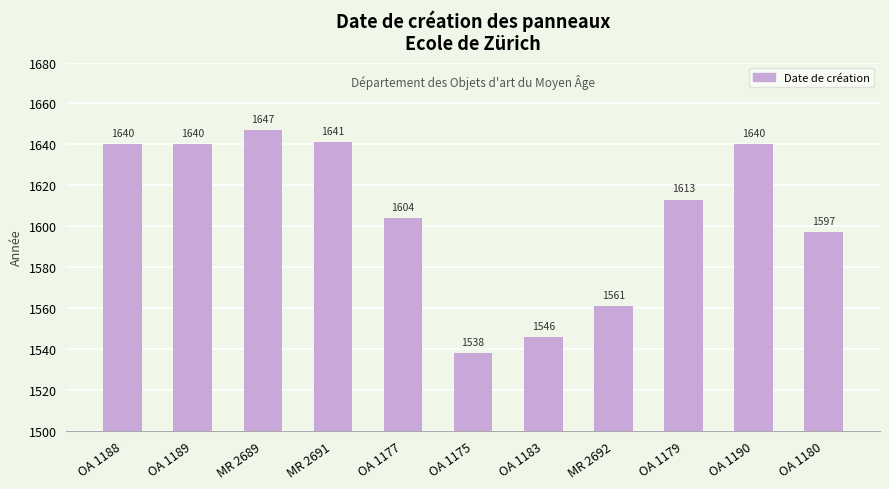

What position from the right is MR 2691?

8